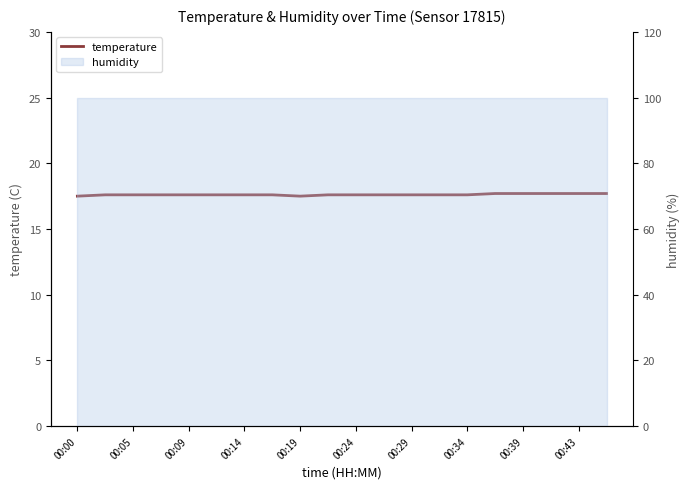

The chart shows a value of 12.3 at 00:05. True or false?

False